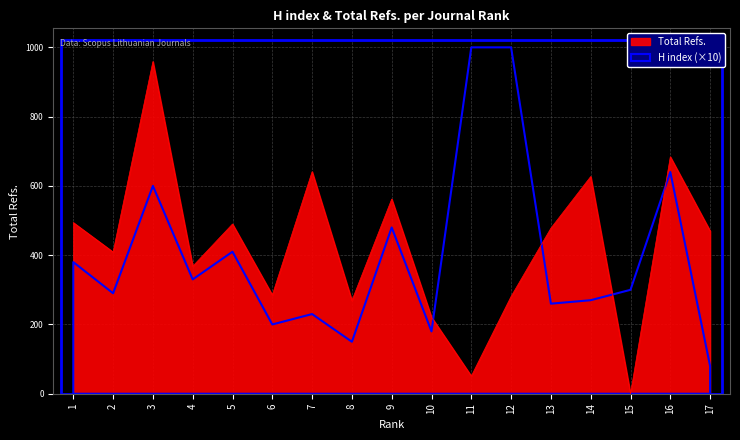

At which category does the chart reach its minimum across all series?

15